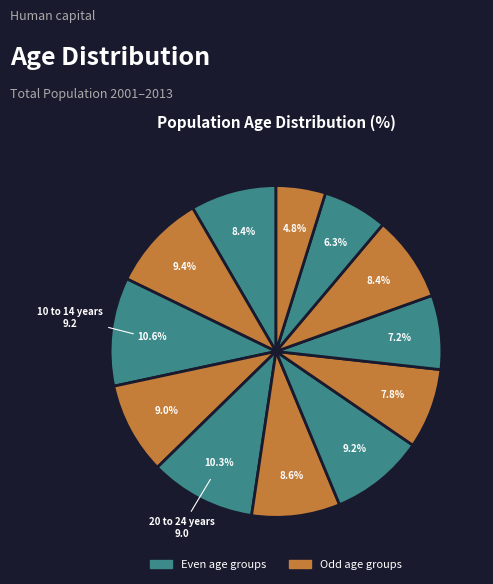

Which category has the biggest portion of the pie?

10 to 14 years